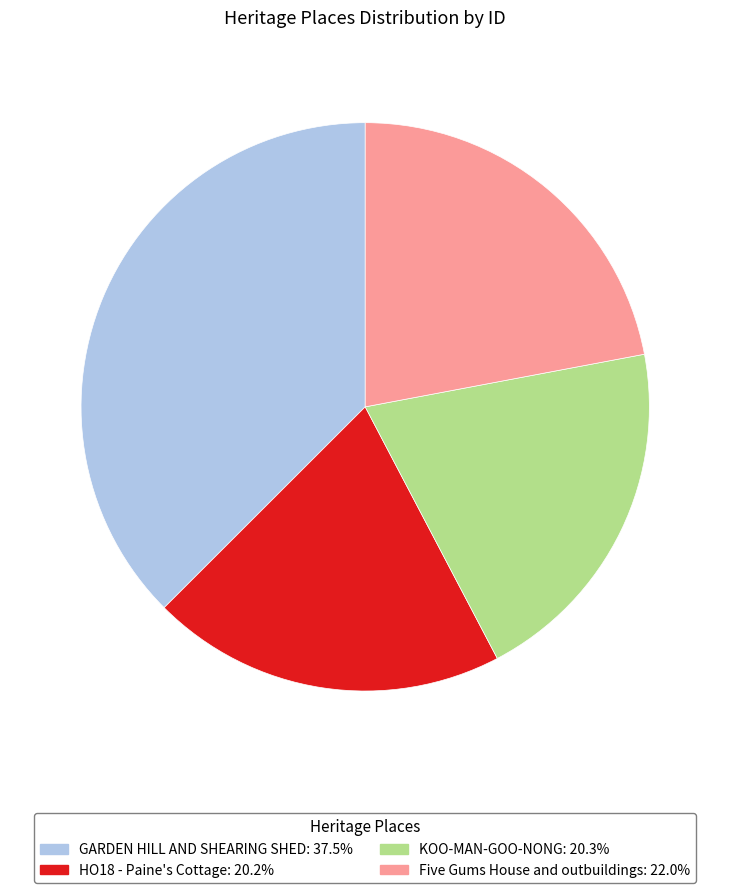

Does KOO-MAN-GOO-NONG represent more than half of the total?

No